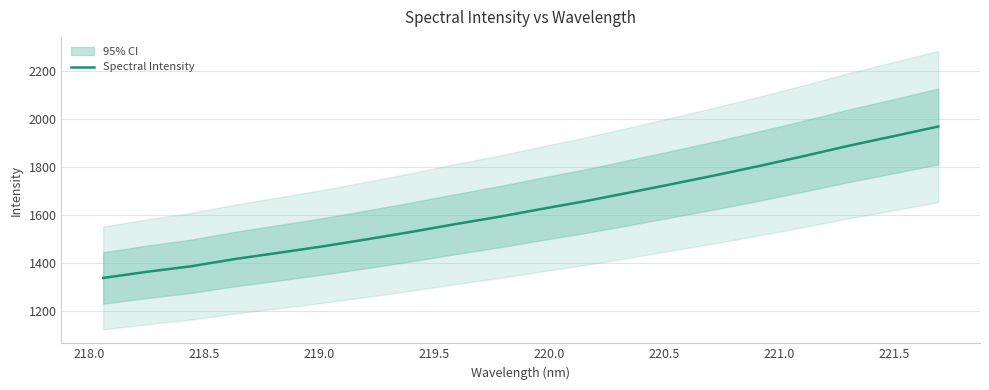

Between 218.0 and 218.5, which is larger?

218.5